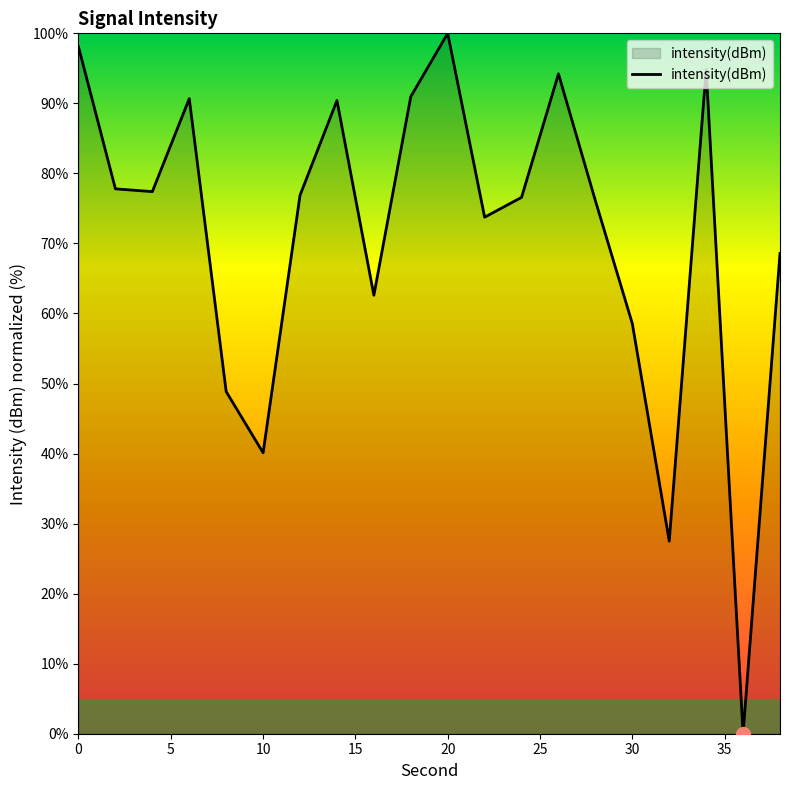

What is the difference between the maximum and minimum values?

100.0